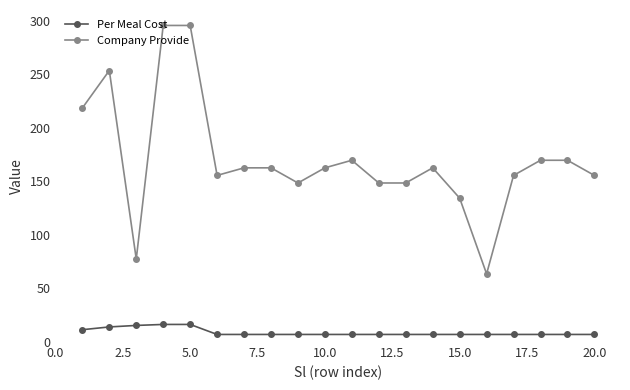

List the series in order of their peak value, highest first.

Company Provide, Per Meal Cost